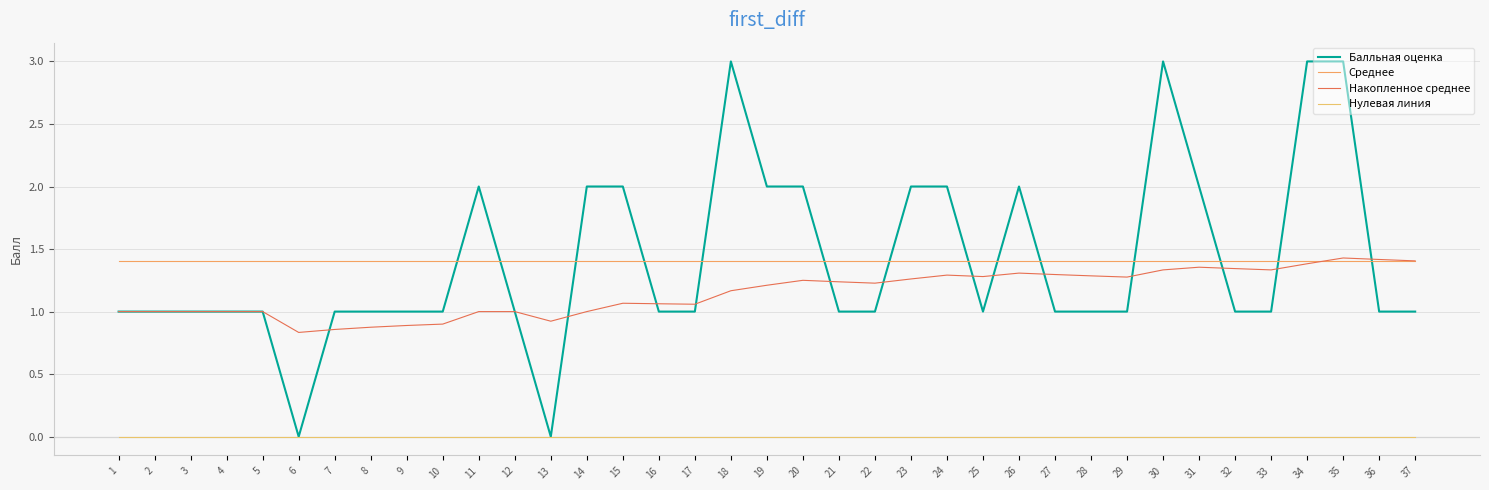

True or false: Среднее and Нулевая линия cross at least once.

False